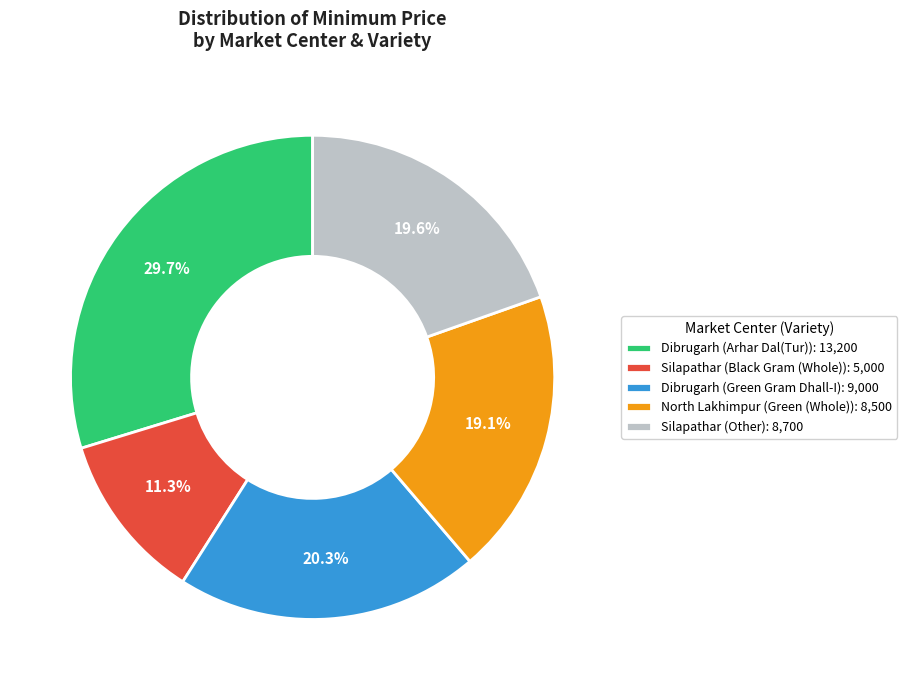

Which category has the biggest portion of the pie?

Dibrugarh (Arhar Dal(Tur)): 13,200